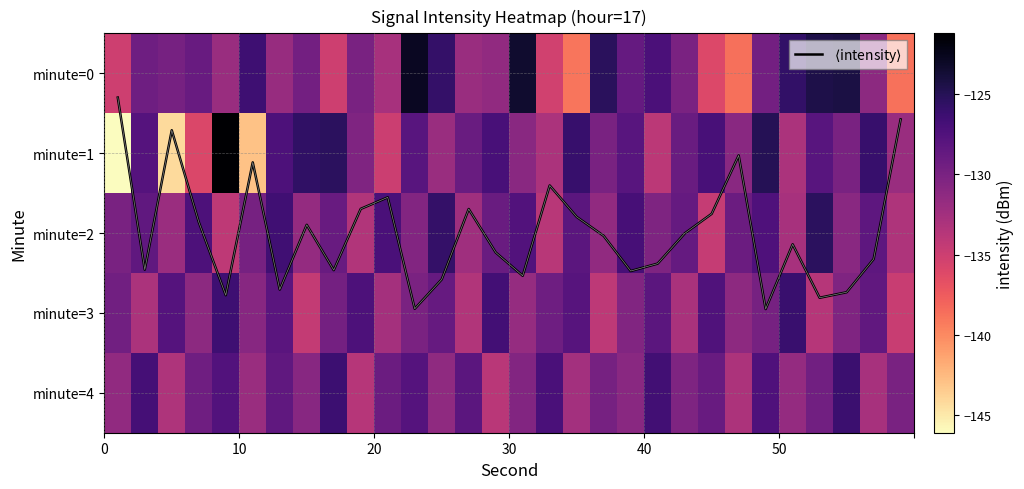

What is the difference between the second highest and second lowest values in the $\langle$intensity$\rangle$ series?

2.4